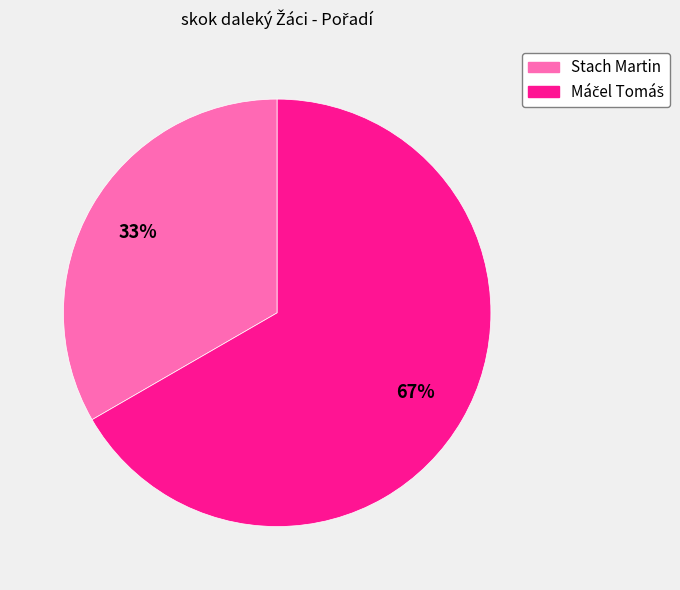

True or false: Stach Martin accounts for 45% of the total.

False